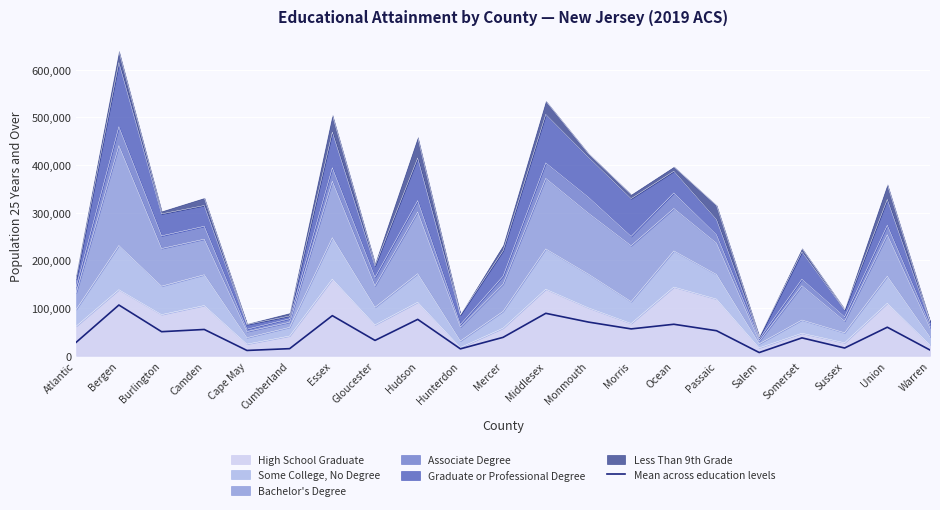

List the labels in order of value, smallest first.

Salem, Cape May, Warren, Hunterdon, Cumberland, Sussex, Atlantic, Gloucester, Somerset, Mercer, Burlington, Passaic, Camden, Morris, Union, Ocean, Monmouth, Hudson, Essex, Middlesex, Bergen